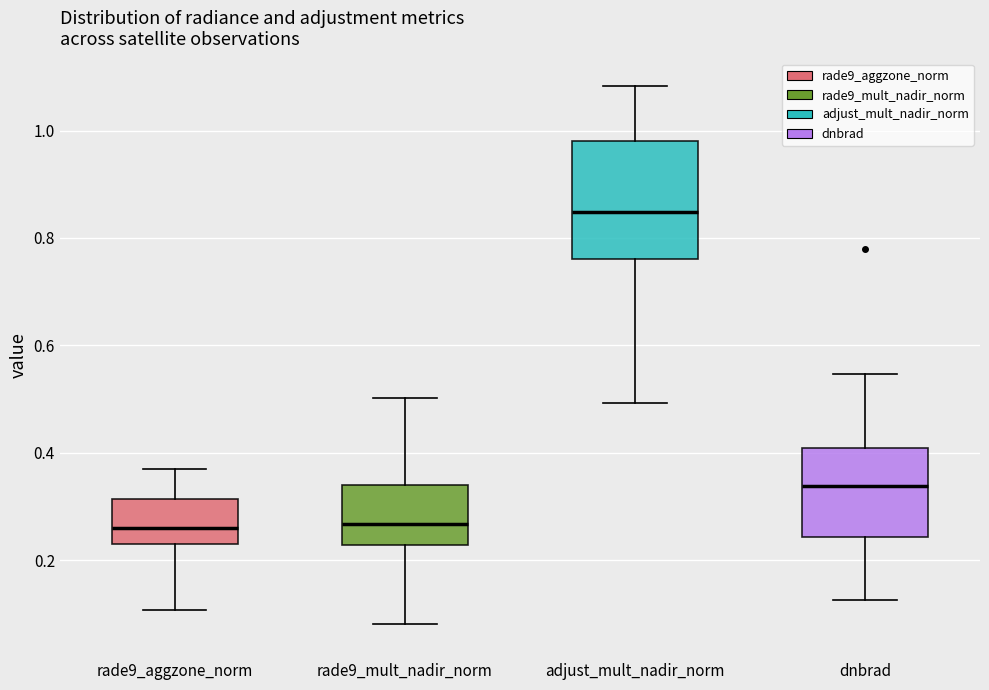

Where does the median line of the box for rade9_aggzone_norm sit on the y-axis? The values are not printed on the chart, so give them approximately, as read against the axis.

0.26